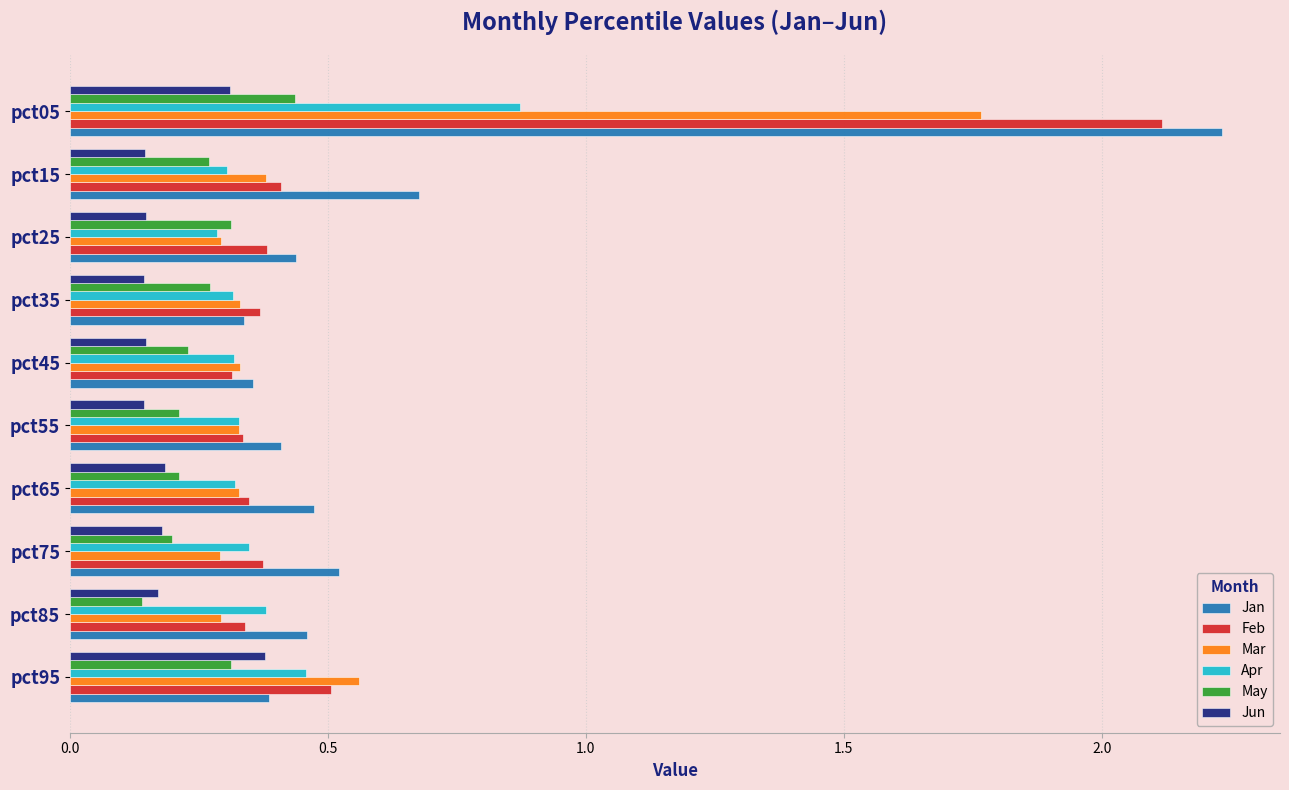

At how many categories does at least one series exceed 0?

10